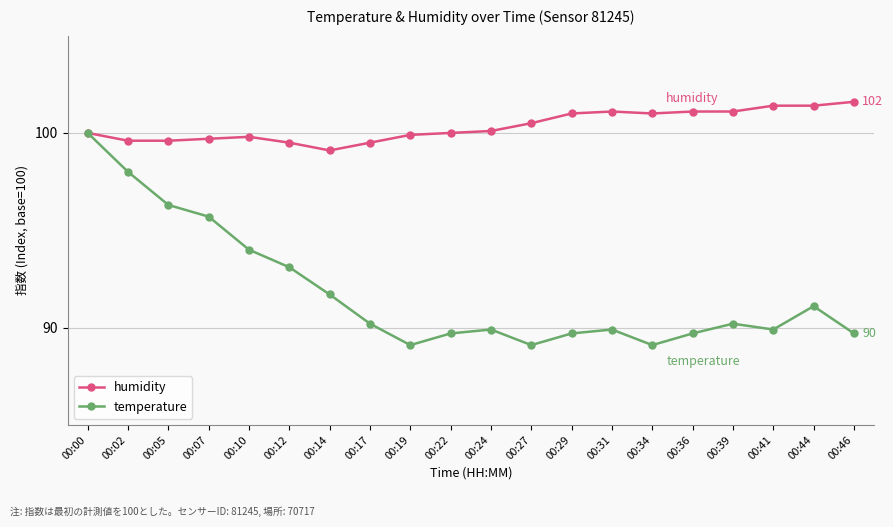

Reading right to left, what are all the values shown in this chart?

humidity: 101.6	101.4	101.4	101.1	101.1	101.0	101.1	101.0	100.5	100.1	100.0	99.9	99.5	99.1	99.5	99.8	99.7	99.6	99.6	100.0
temperature: 89.7	91.1	89.9	90.2	89.7	89.1	89.9	89.7	89.1	89.9	89.7	89.1	90.2	91.7	93.1	94.0	95.7	96.3	98.0	100.0